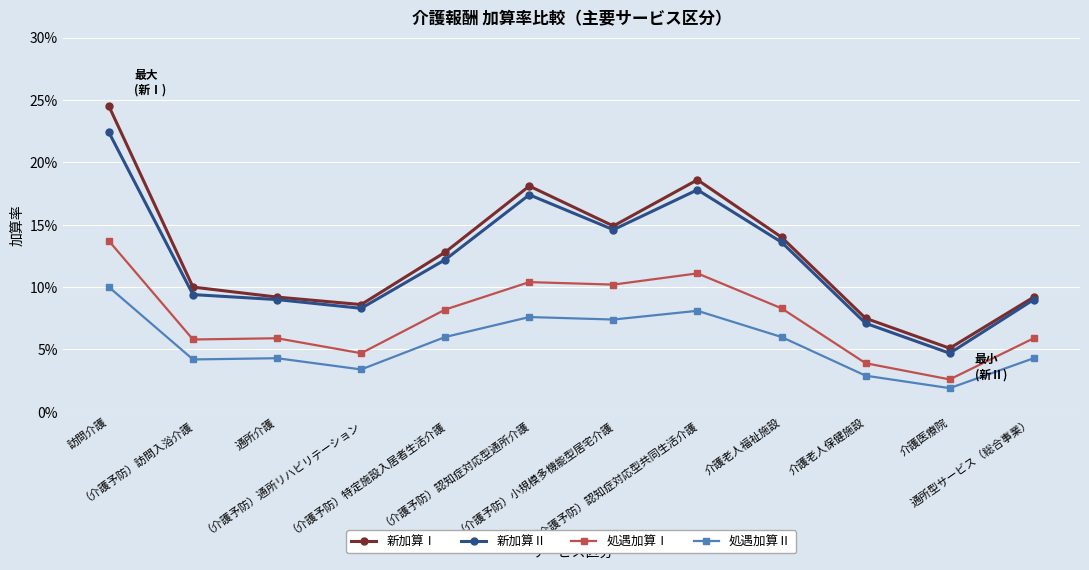

List the labels in order of 新加算Ⅱ value, largest first.

訪問介護, （介護予防）認知症対応型共同生活介護, （介護予防）認知症対応型通所介護, （介護予防）小規模多機能型居宅介護, 介護老人福祉施設, （介護予防）特定施設入居者生活介護, （介護予防）訪問入浴介護, 通所介護, 通所型サービス（総合事業）, （介護予防）通所リハビリテーション, 介護老人保健施設, 介護医療院